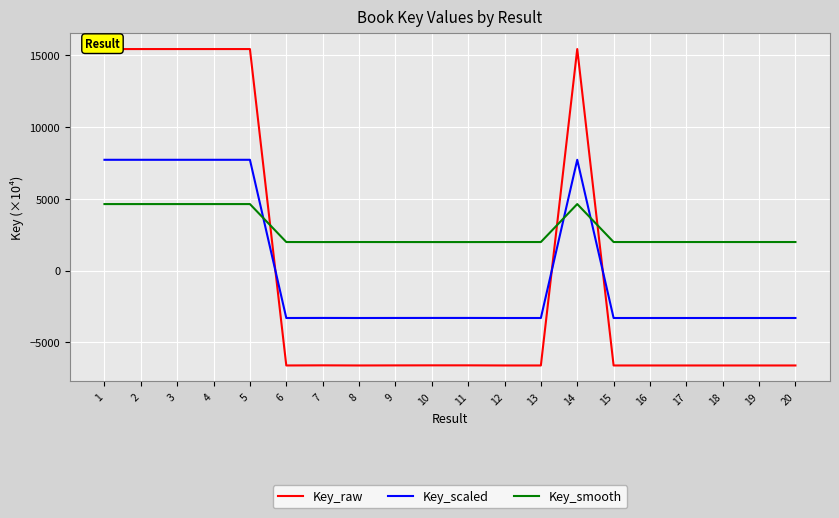

At which label does Key_raw first exceed -6605?

1